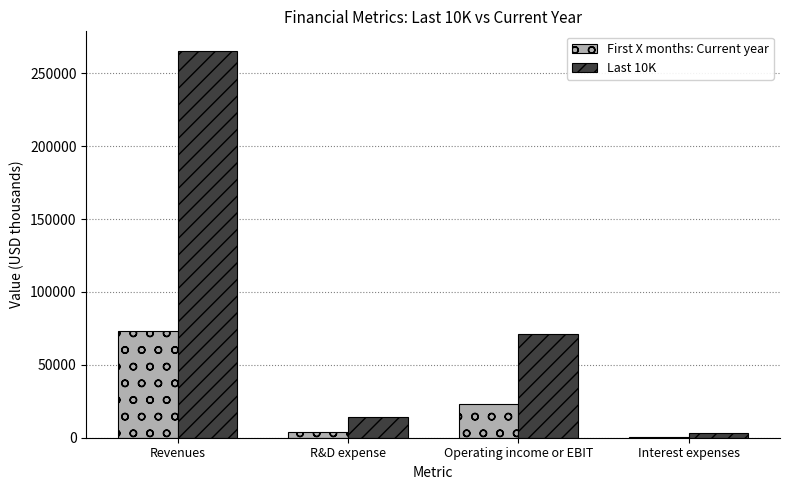

Read the First X months: Current year value at Operating income or EBIT.

23346